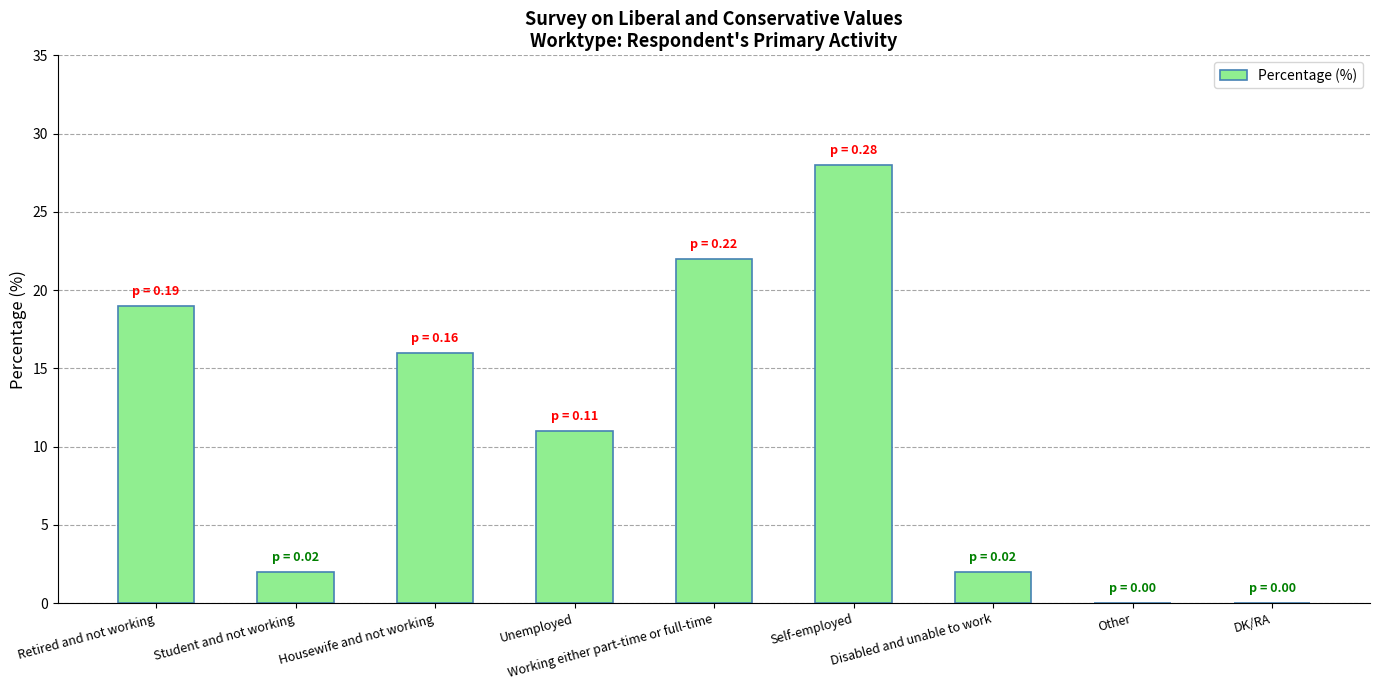

Reading left to right, list all the values displayed in this chart.

19	2	16	11	22	28	2	0	0